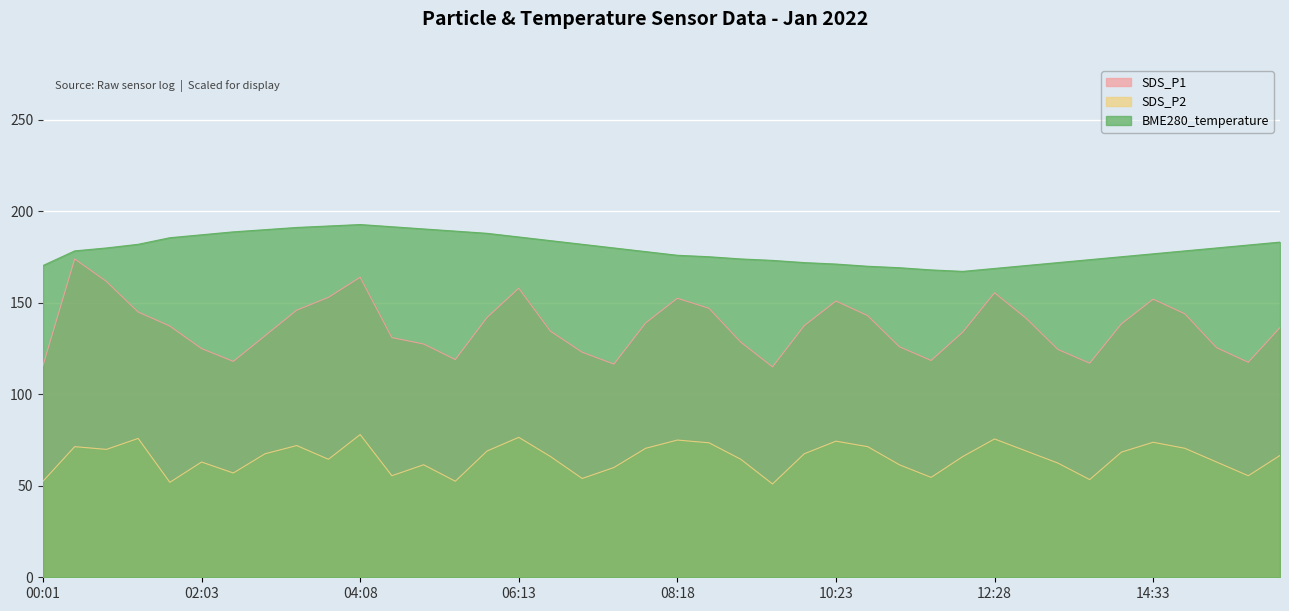

Is the value of SDS_P2 at 14:33 greater than the value of BME280_temperature at 12:03?

No